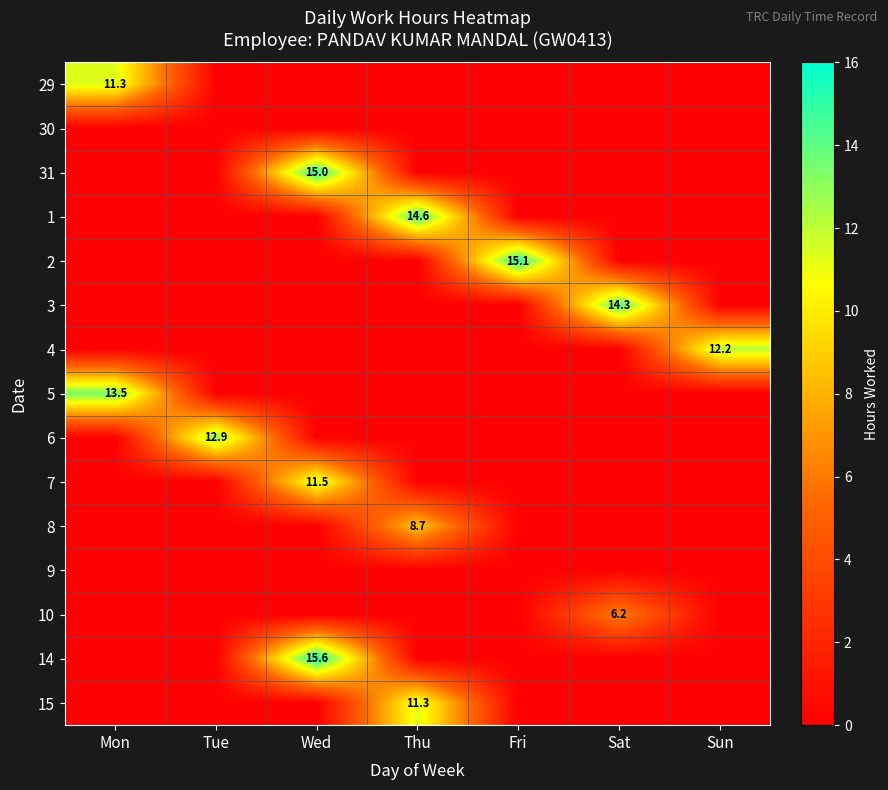

The value of 6 at Tue is 12.9. True or false?

True